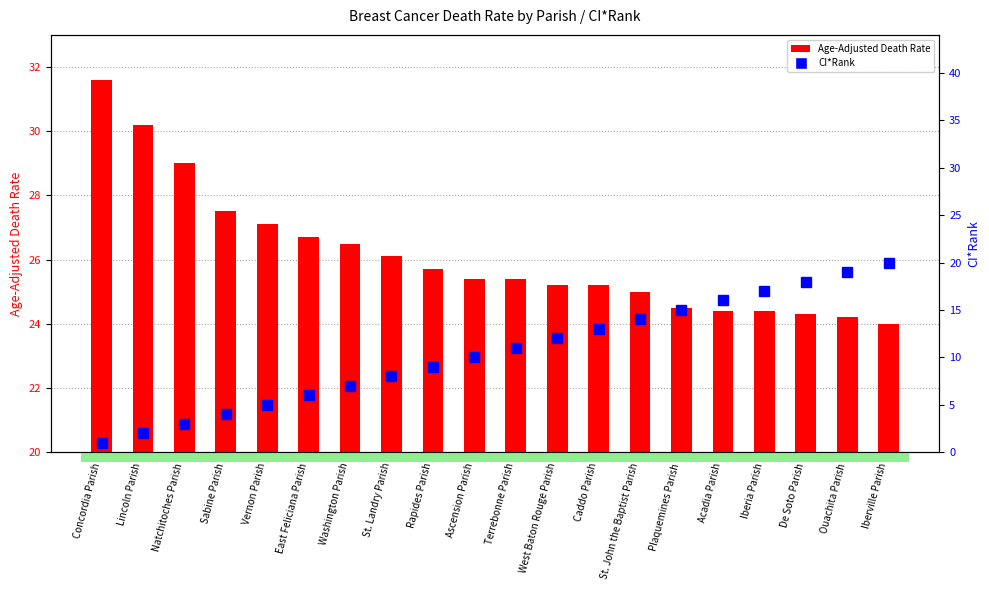

True or false: Age-Adjusted Death Rate has a value of 13.2 at Washington Parish.

False